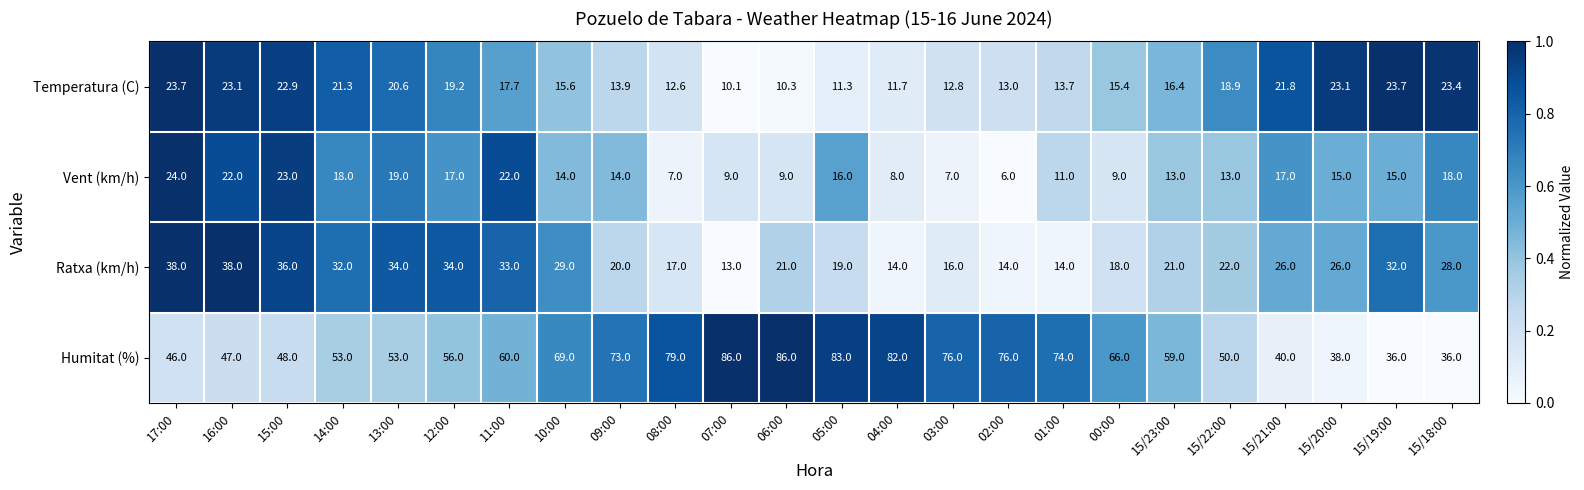

What is the approximate value of Temperatura (C) at 01:00?

13.7